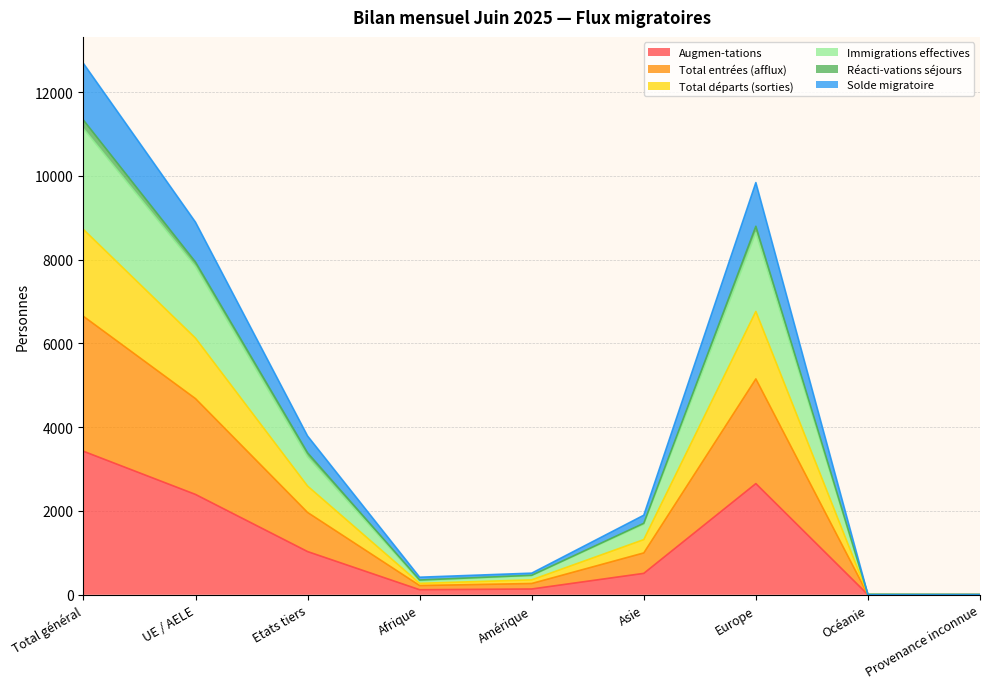

What is the label of the 7th point from the right?

Etats tiers